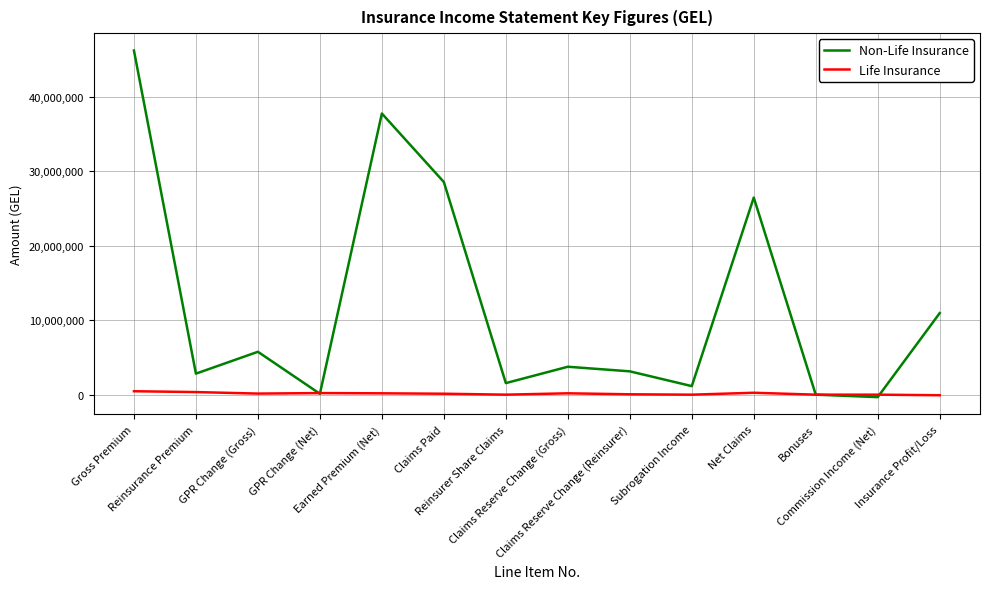

Which series has the widest spread of values?

Non-Life Insurance